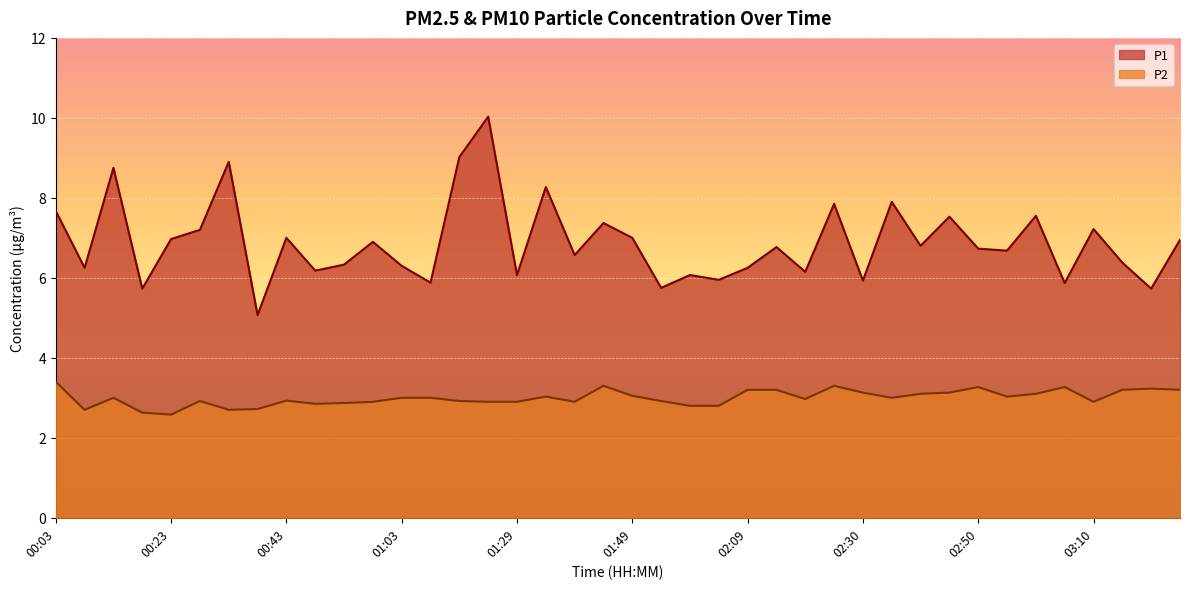

True or false: P2 has a value of 3.0 at 02:35.

True